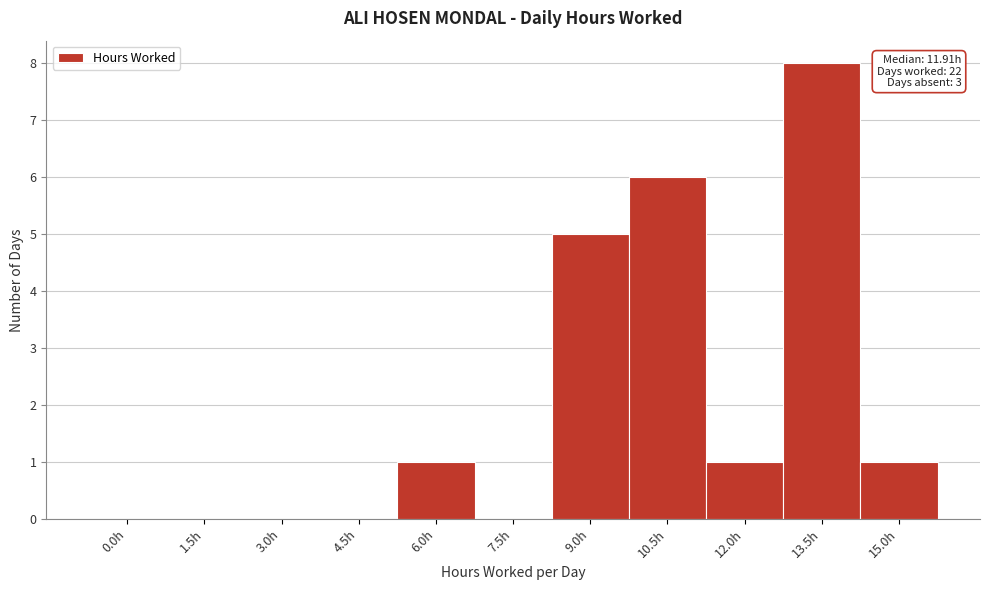

Reading left to right, transcribe all the data shown in this chart.

0.0h=0	1.5h=0	3.0h=0	4.5h=0	6.0h=1	7.5h=0	9.0h=5	10.5h=6	12.0h=1	13.5h=8	15.0h=1